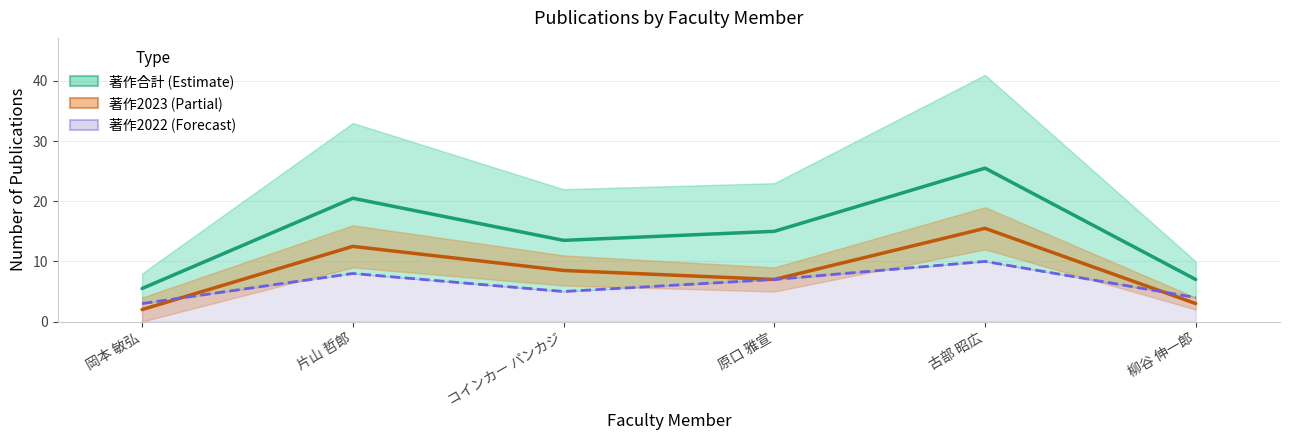

How many interior local valleys does the 著作2023 (mid) series have?

1